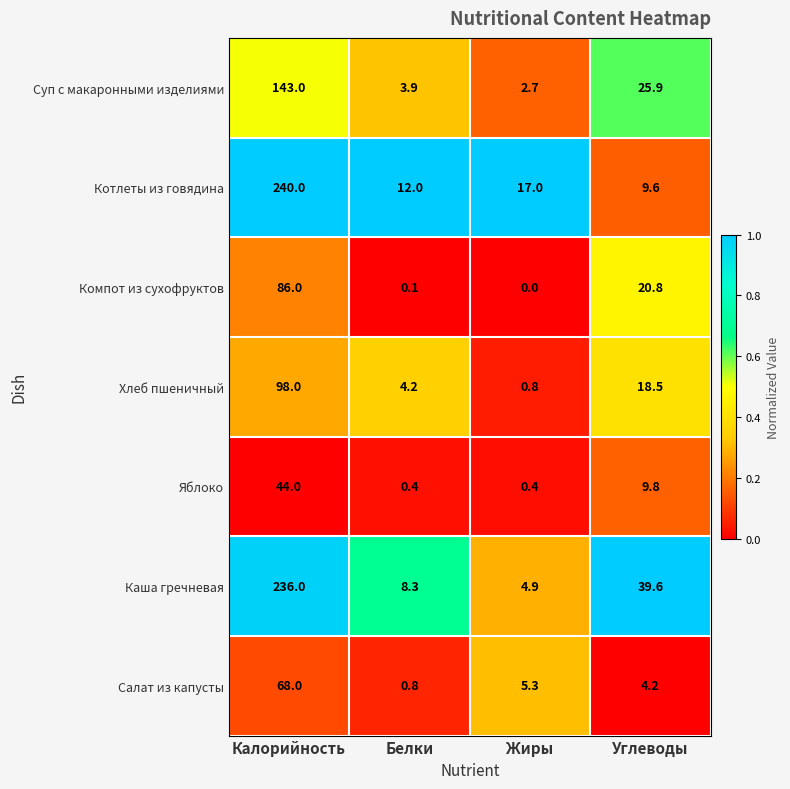

Reading left to right, transcribe all the data shown in this chart.

Суп с макаронными изделиями: 143.0	3.9	2.7	25.9
Котлеты из говядина: 240.0	12.0	17.0	9.6
Компот из сухофруктов: 86.0	0.1	0.0	20.8
Хлеб пшеничный: 98.0	4.2	0.8	18.5
Яблоко: 44.0	0.4	0.4	9.8
Каша гречневая: 236.0	8.3	4.9	39.6
Салат из капусты: 68.0	0.8	5.3	4.2